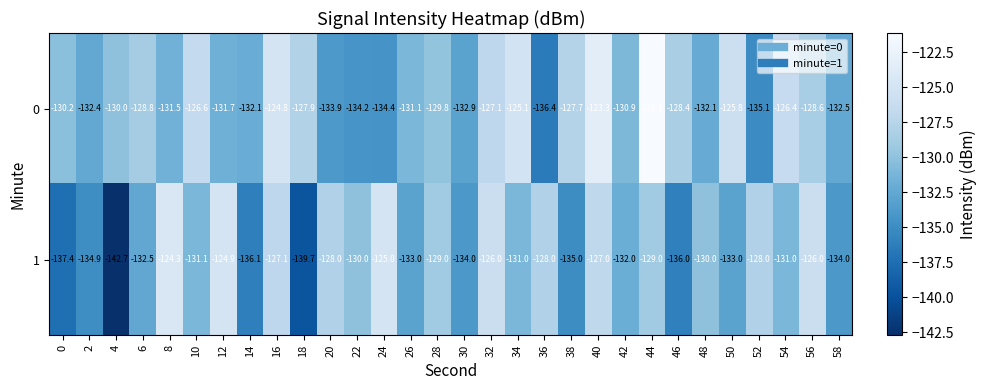

How many series are shown in this chart?

2